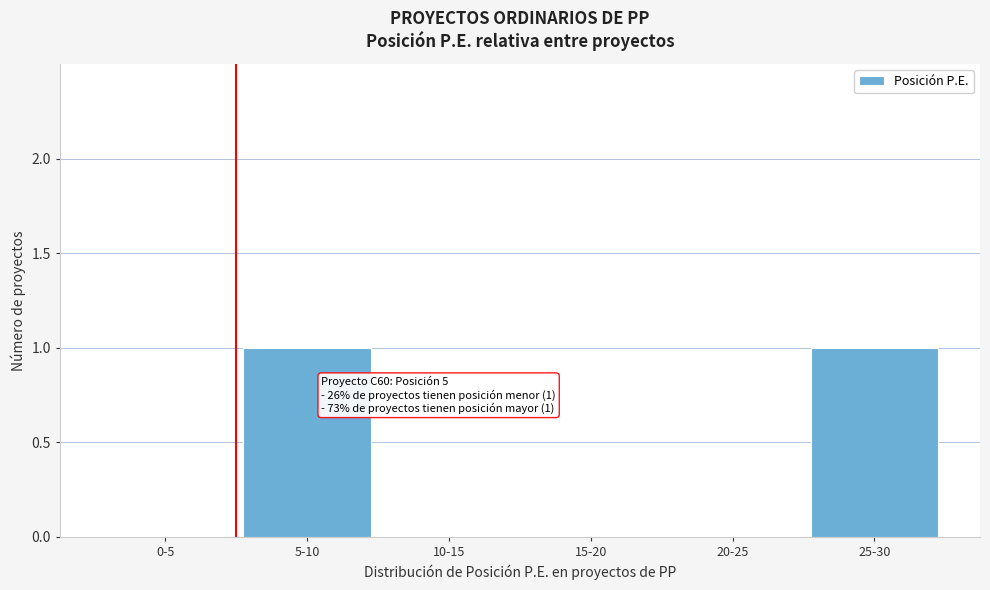

Reading left to right, transcribe all the data shown in this chart.

0-5=0	5-10=1	10-15=0	15-20=0	20-25=0	25-30=1